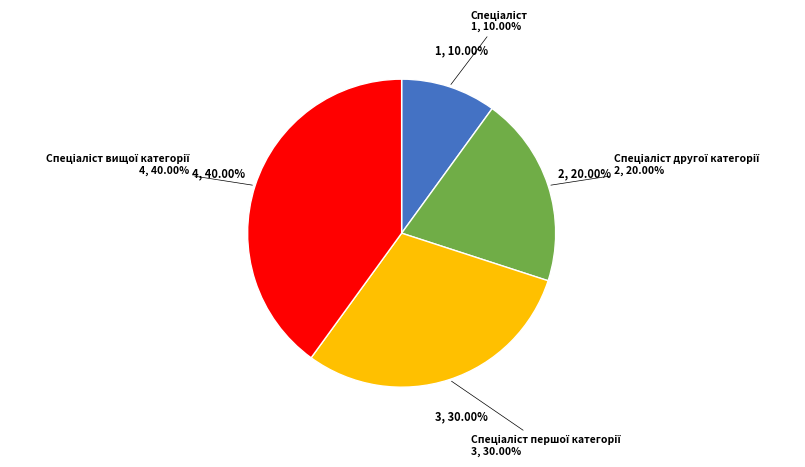

Do Спеціаліст другої категорії and Спеціаліст першої категорії together represent more than half of the pie?

No